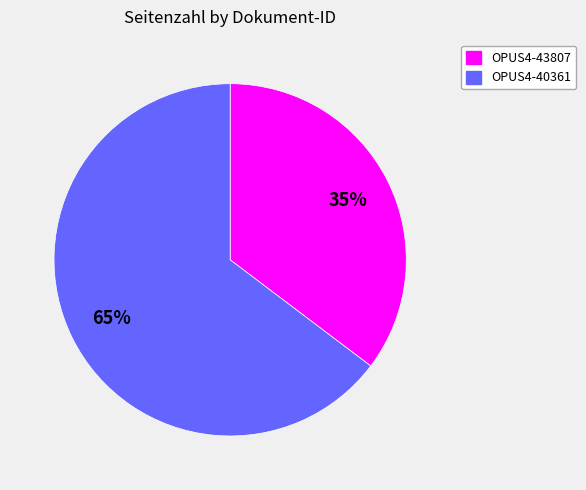

Do OPUS4-43807 and OPUS4-40361 together represent more than half of the pie?

Yes